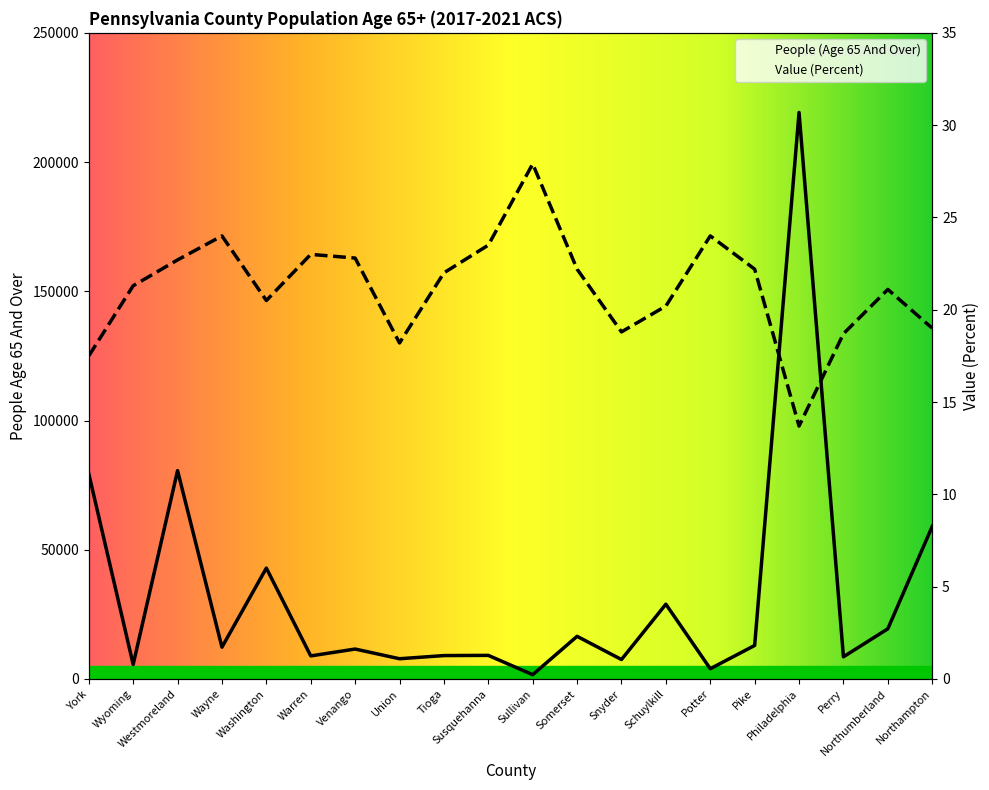

How many interior local peaks does the People (Age 65 And Over) series have?

7